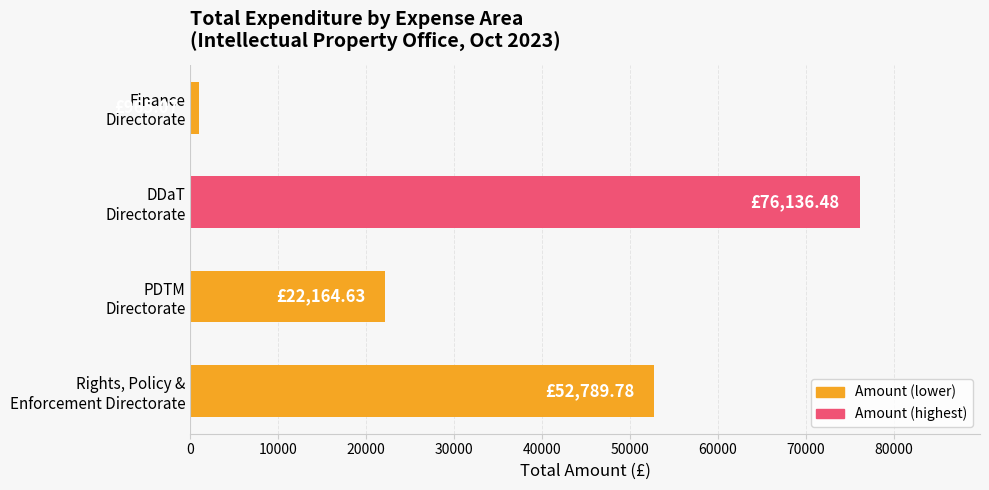

What is the difference between the maximum and minimum values?

75171.4